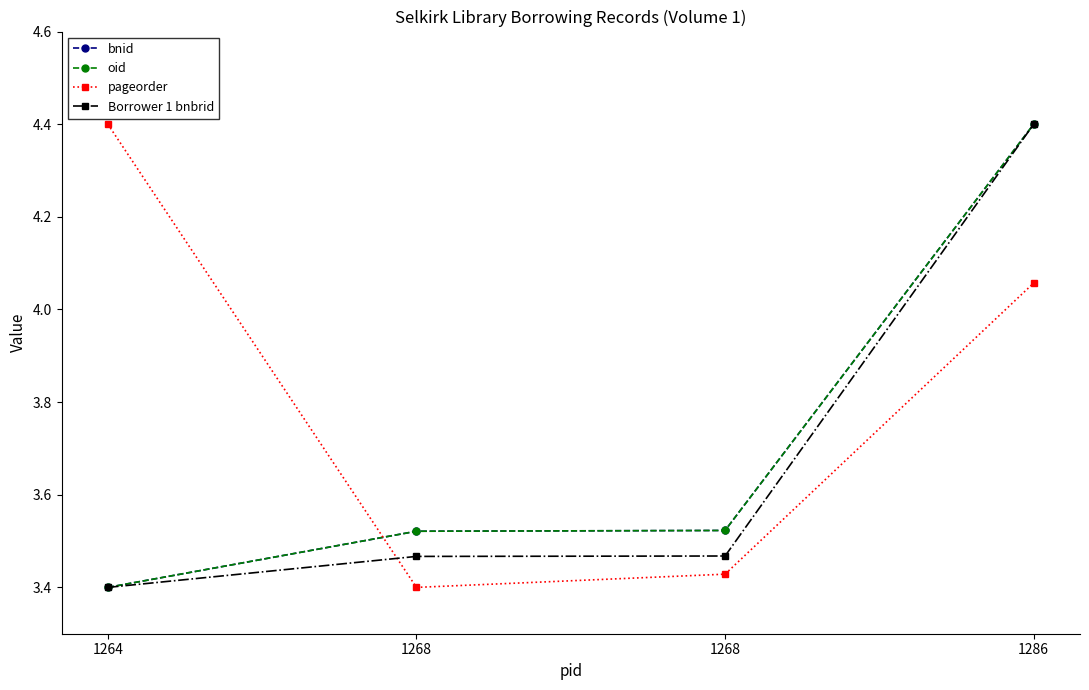

Does the chart have visible grid lines?

No